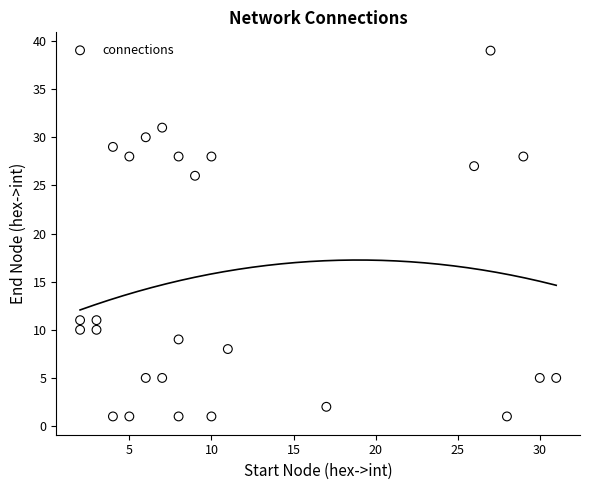

What Y value in the scatter plot is closest to 20?

26